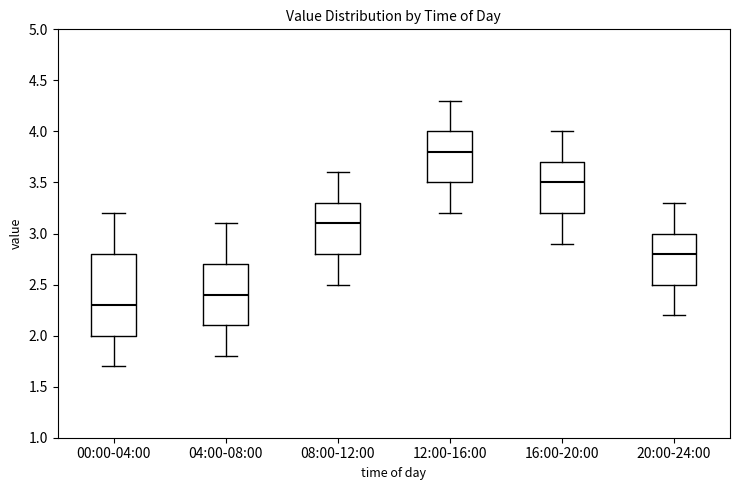

Reading left to right, read every box against the y-axis: the position of its median line, the range the box covers, and the ends of its whiskers. The values are not printed on the chart, so give them approximately, as read against the axis.

00:00-04:00: median 2.3, box 2.0 to 2.8, whiskers 1.7 to 3.2
04:00-08:00: median 2.4, box 2.1 to 2.7, whiskers 1.8 to 3.1
08:00-12:00: median 3.1, box 2.8 to 3.3, whiskers 2.5 to 3.6
12:00-16:00: median 3.8, box 3.5 to 4.0, whiskers 3.2 to 4.3
16:00-20:00: median 3.5, box 3.2 to 3.7, whiskers 2.9 to 4.0
20:00-24:00: median 2.8, box 2.5 to 3.0, whiskers 2.2 to 3.3